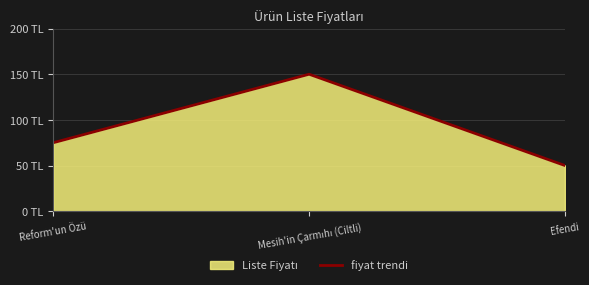

What is the average value?

92